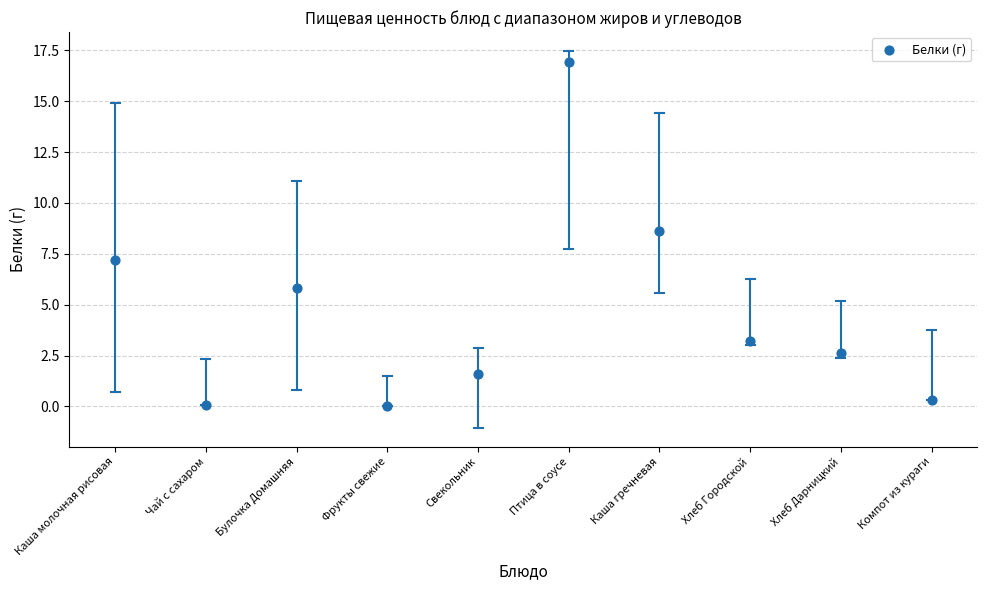

What is the average Y value?

4.6